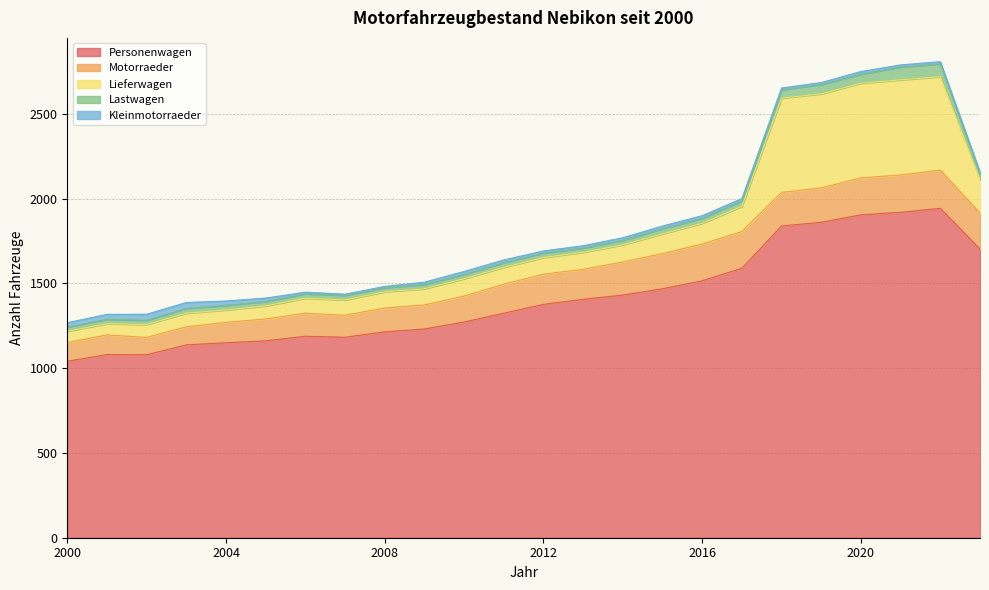

List the labels in order of Lastwagen value, smallest first.

2008, 2000, 2002, 2009, 2010, 2013, 2001, 2005, 2006, 2012, 2004, 2007, 2011, 2014, 2003, 2015, 2016, 2017, 2023, 2018, 2020, 2019, 2021, 2022